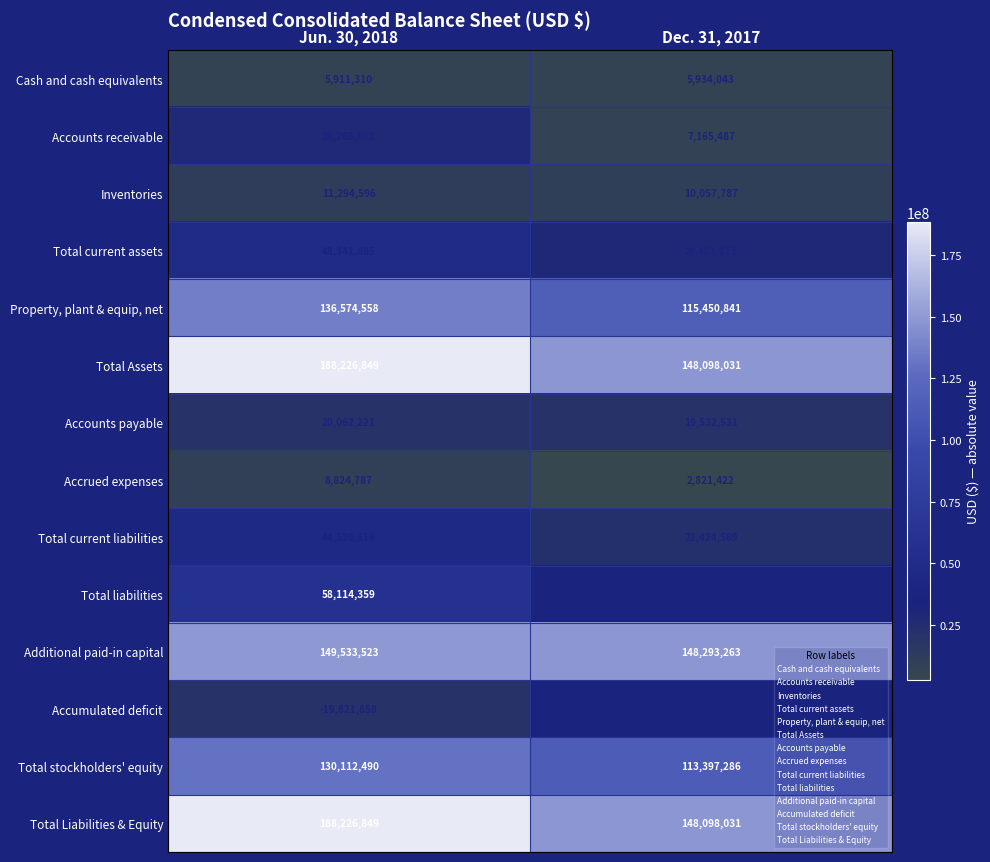

What is the total value across all series at Dec. 31, 2017?

770144080